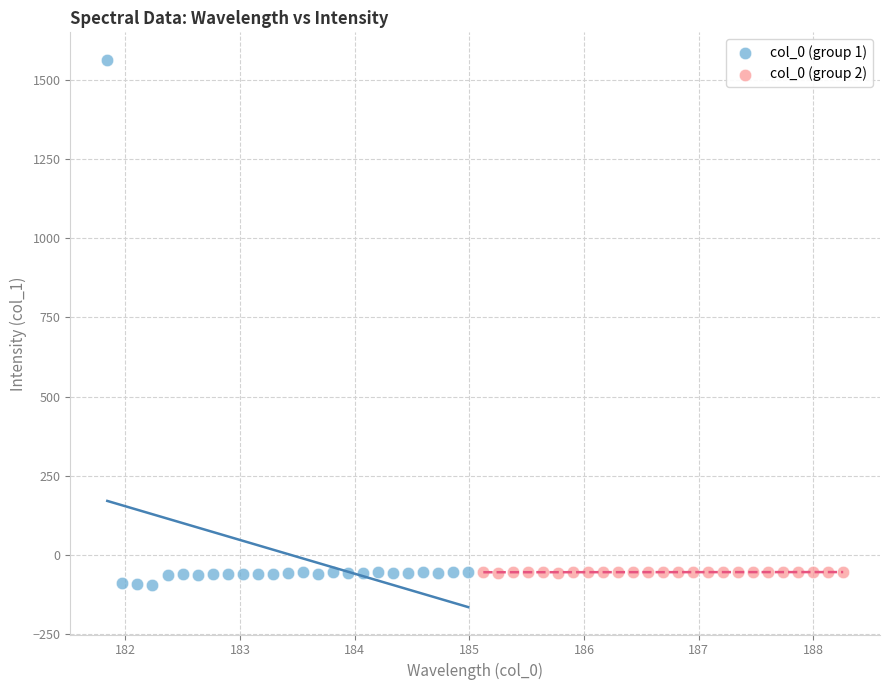

Which series has the widest spread of Y values?

col_0 (group 1)